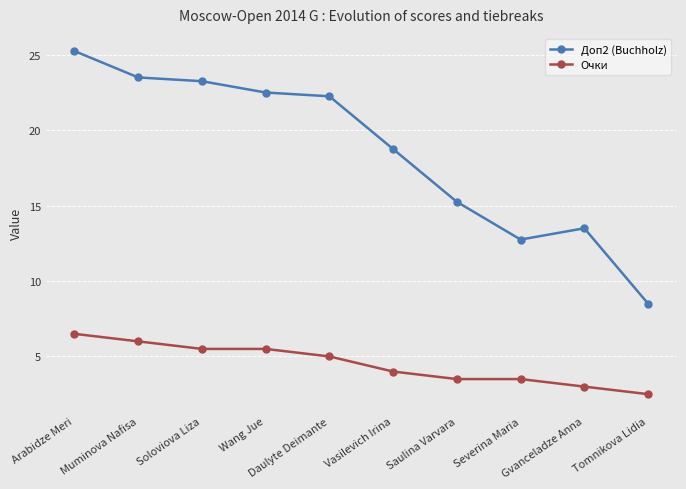

Is it true that Очки equals 5.5 at Wang Jue?

True